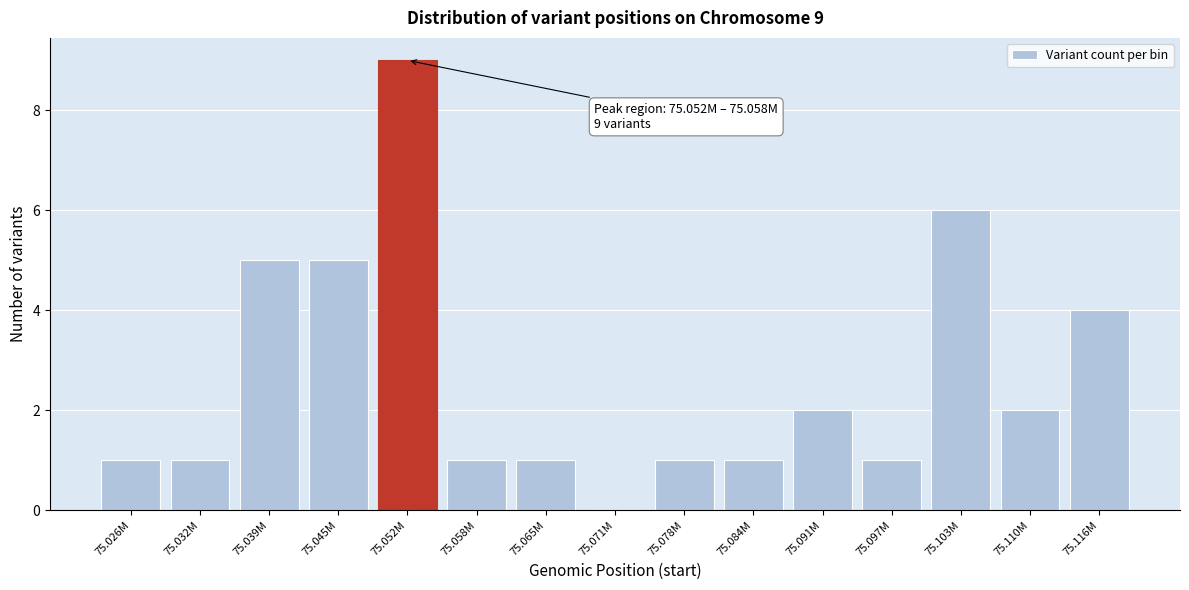

Reading right to left, what are all the values shown in this chart?

75.116M=4	75.110M=2	75.103M=6	75.097M=1	75.091M=2	75.084M=1	75.078M=1	75.071M=0	75.065M=1	75.058M=1	75.052M=9	75.045M=5	75.039M=5	75.032M=1	75.026M=1